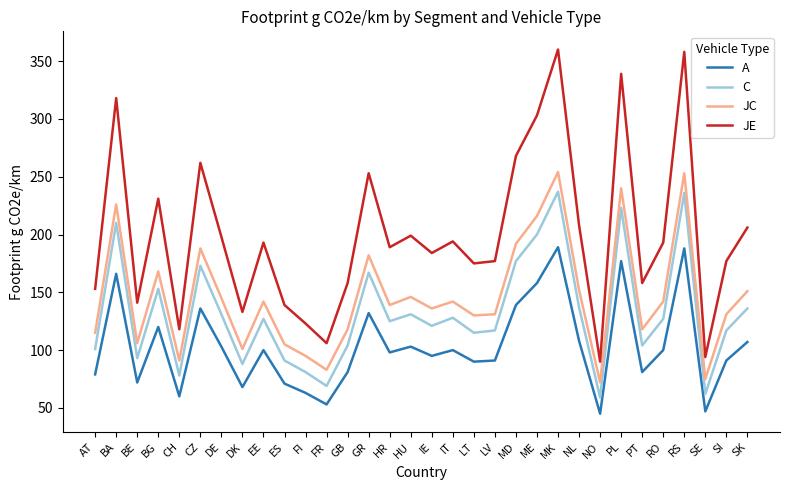

The C series shows 69 at FR. True or false?

True